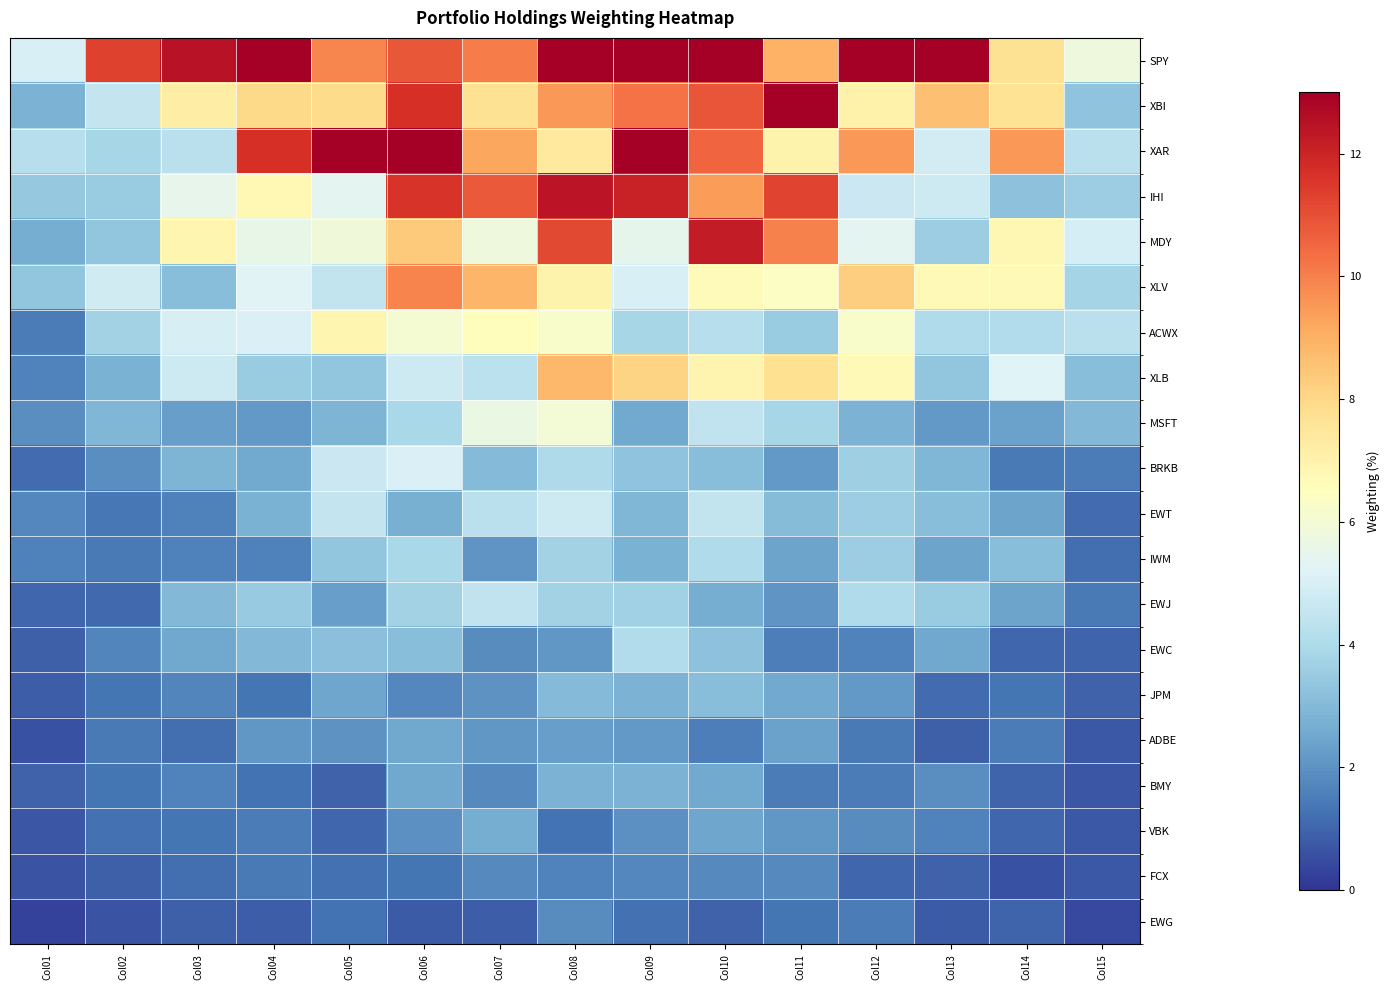

Reading left to right, transcribe all the data shown in this chart.

SPY: Col01=5.1	Col02=11.3	Col03=12.5	Col04=13.5	Col05=9.9	Col06=10.8	Col07=10.1	Col08=22.6	Col09=18.6	Col10=19.6	Col11=9.0	Col12=20.1	Col13=16.1	Col14=7.7	Col15=5.8
XBI: Col01=2.8	Col02=4.6	Col03=7.2	Col04=8.0	Col05=7.9	Col06=11.7	Col07=7.7	Col08=9.5	Col09=10.3	Col10=10.9	Col11=13.4	Col12=7.1	Col13=8.6	Col14=7.7	Col15=3.3
XAR: Col01=4.2	Col02=3.8	Col03=4.3	Col04=11.7	Col05=13.5	Col06=13.4	Col07=9.2	Col08=7.4	Col09=13.4	Col10=10.6	Col11=7.0	Col12=9.5	Col13=4.9	Col14=9.5	Col15=4.3
IHI: Col01=3.4	Col02=3.5	Col03=5.5	Col04=6.8	Col05=5.4	Col06=11.6	Col07=10.8	Col08=12.4	Col09=12.1	Col10=9.4	Col11=11.2	Col12=4.7	Col13=4.7	Col14=3.2	Col15=3.6
MDY: Col01=2.7	Col02=3.3	Col03=6.9	Col04=5.6	Col05=5.9	Col06=8.3	Col07=5.8	Col08=11.2	Col09=5.5	Col10=12.2	Col11=10.0	Col12=5.4	Col13=3.6	Col14=6.8	Col15=4.9
XLV: Col01=3.3	Col02=4.8	Col03=3.1	Col04=5.2	Col05=4.5	Col06=9.9	Col07=8.9	Col08=7.0	Col09=5.0	Col10=6.6	Col11=6.3	Col12=8.2	Col13=6.7	Col14=6.7	Col15=3.8
ACWX: Col01=1.5	Col02=3.8	Col03=5.0	Col04=5.1	Col05=6.9	Col06=6.1	Col07=6.6	Col08=6.2	Col09=3.9	Col10=4.2	Col11=3.6	Col12=6.2	Col13=4.0	Col14=4.1	Col15=4.3
XLB: Col01=1.7	Col02=2.8	Col03=4.7	Col04=3.5	Col05=3.3	Col06=4.7	Col07=4.3	Col08=8.8	Col09=8.1	Col10=6.9	Col11=7.7	Col12=6.7	Col13=3.3	Col14=5.2	Col15=3.1
MSFT: Col01=1.9	Col02=2.9	Col03=2.3	Col04=2.2	Col05=2.9	Col06=3.9	Col07=5.6	Col08=6.0	Col09=2.5	Col10=4.4	Col11=3.8	Col12=2.8	Col13=2.2	Col14=2.4	Col15=3.0
BRKB: Col01=1.1	Col02=1.9	Col03=2.8	Col04=2.5	Col05=4.7	Col06=5.1	Col07=3.0	Col08=4.0	Col09=3.3	Col10=3.1	Col11=2.1	Col12=3.6	Col13=2.9	Col14=1.4	Col15=1.5
EWT: Col01=1.7	Col02=1.4	Col03=1.6	Col04=2.8	Col05=4.6	Col06=2.7	Col07=4.3	Col08=4.7	Col09=2.9	Col10=4.5	Col11=3.1	Col12=3.6	Col13=3.1	Col14=2.4	Col15=1.2
IWM: Col01=1.6	Col02=1.5	Col03=1.6	Col04=1.6	Col05=3.3	Col06=3.9	Col07=2.0	Col08=3.7	Col09=2.8	Col10=4.0	Col11=2.4	Col12=3.6	Col13=2.4	Col14=3.1	Col15=1.2
EWJ: Col01=1.0	Col02=1.1	Col03=3.0	Col04=3.5	Col05=2.3	Col06=3.7	Col07=4.4	Col08=3.7	Col09=3.7	Col10=2.7	Col11=2.1	Col12=4.0	Col13=3.5	Col14=2.4	Col15=1.4
EWC: Col01=0.9	Col02=1.7	Col03=2.5	Col04=3.0	Col05=3.1	Col06=3.1	Col07=1.9	Col08=2.1	Col09=4.1	Col10=3.2	Col11=1.6	Col12=1.6	Col13=2.5	Col14=1.0	Col15=1.0
JPM: Col01=0.9	Col02=1.4	Col03=1.7	Col04=1.4	Col05=2.4	Col06=1.7	Col07=2.0	Col08=3.0	Col09=2.8	Col10=3.1	Col11=2.6	Col12=2.2	Col13=1.1	Col14=1.3	Col15=0.9
ADBE: Col01=0.6	Col02=1.5	Col03=1.2	Col04=2.1	Col05=2.0	Col06=2.5	Col07=2.1	Col08=2.3	Col09=2.2	Col10=1.5	Col11=2.4	Col12=1.5	Col13=0.9	Col14=1.5	Col15=0.7
BMY: Col01=0.9	Col02=1.3	Col03=1.7	Col04=1.3	Col05=0.9	Col06=2.5	Col07=1.8	Col08=2.8	Col09=2.8	Col10=2.5	Col11=1.5	Col12=1.5	Col13=1.9	Col14=1.0	Col15=0.7
VBK: Col01=0.7	Col02=1.3	Col03=1.4	Col04=1.5	Col05=1.0	Col06=1.9	Col07=2.7	Col08=1.3	Col09=1.9	Col10=2.5	Col11=2.1	Col12=1.9	Col13=1.6	Col14=1.0	Col15=0.7
FCX: Col01=0.6	Col02=0.9	Col03=1.2	Col04=1.5	Col05=1.2	Col06=1.3	Col07=1.8	Col08=1.7	Col09=1.7	Col10=1.8	Col11=1.8	Col12=1.0	Col13=1.0	Col14=0.6	Col15=0.7
EWG: Col01=0.3	Col02=0.7	Col03=0.9	Col04=0.8	Col05=1.3	Col06=0.8	Col07=0.8	Col08=1.8	Col09=1.3	Col10=0.9	Col11=1.3	Col12=1.5	Col13=0.8	Col14=1.0	Col15=0.4